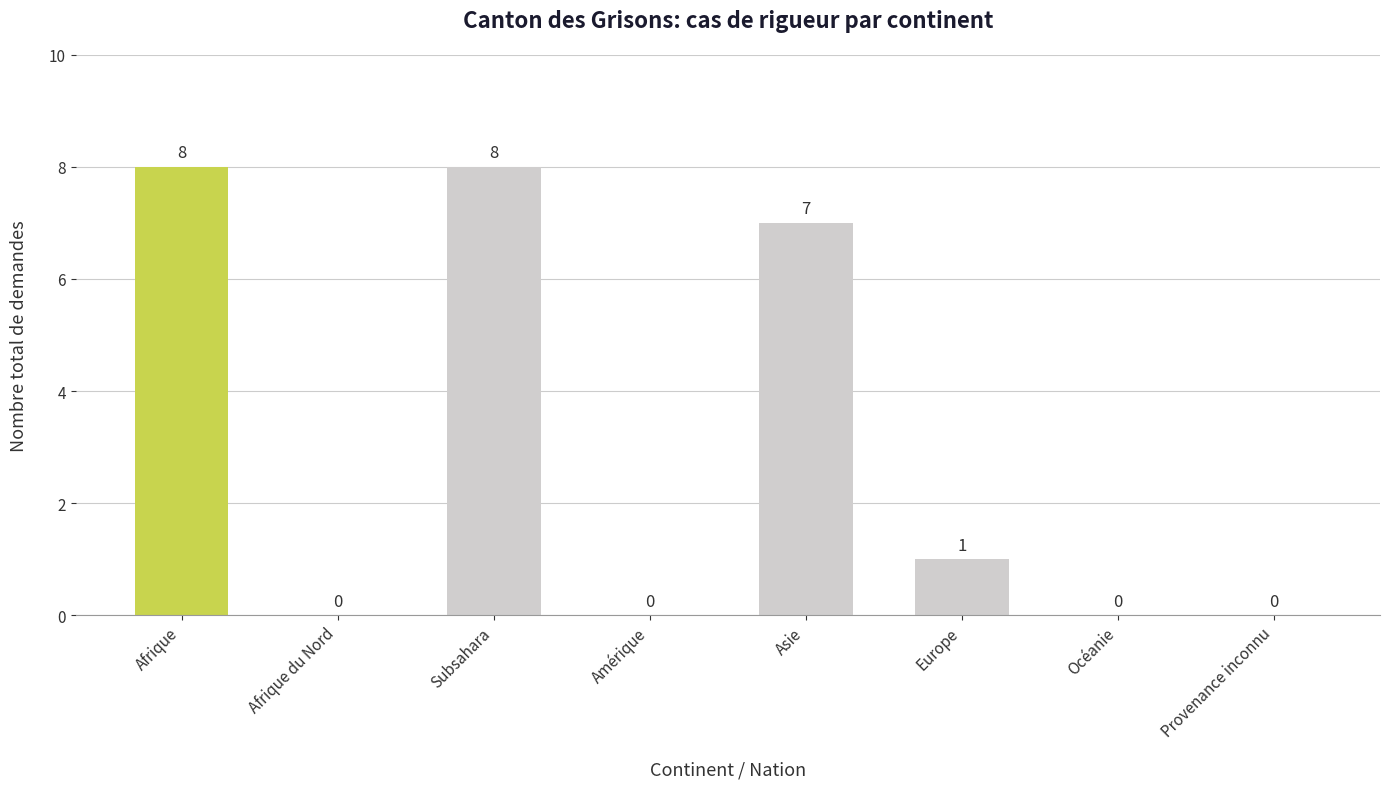

What is the sum of all values?

24